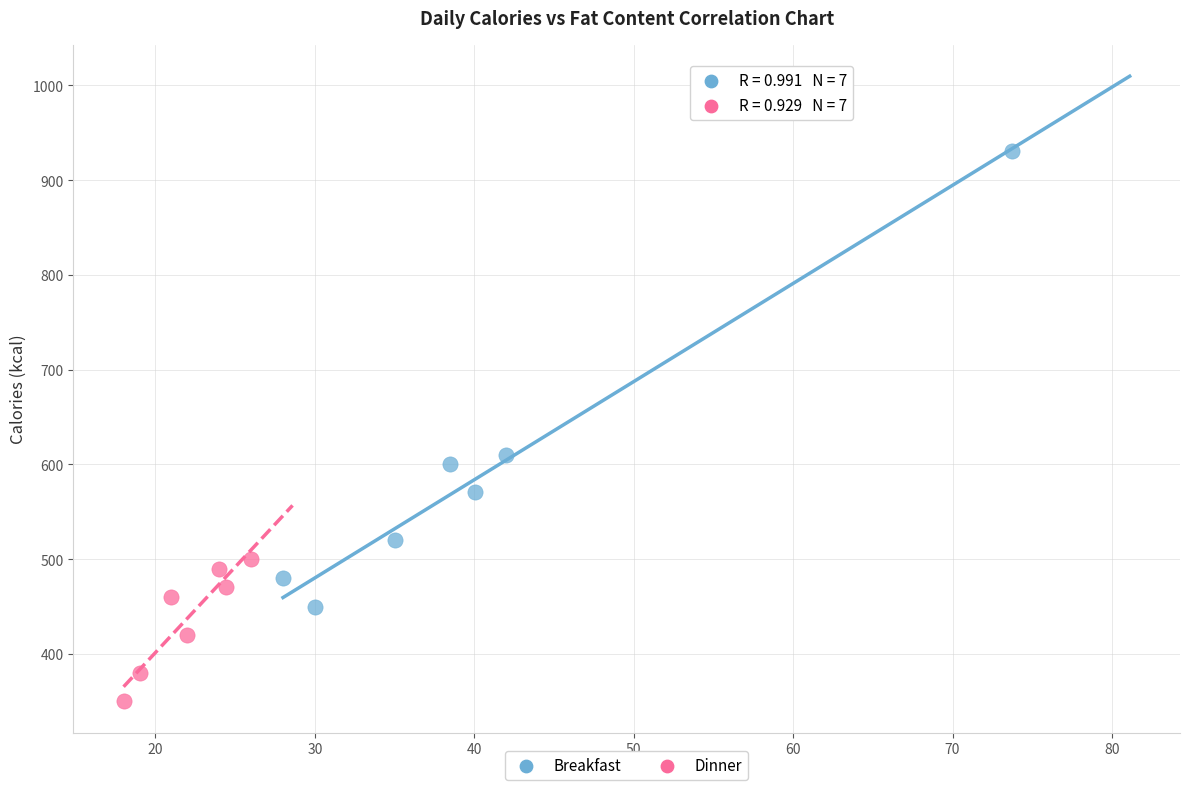

Which series has the widest spread of Y values?

Breakfast